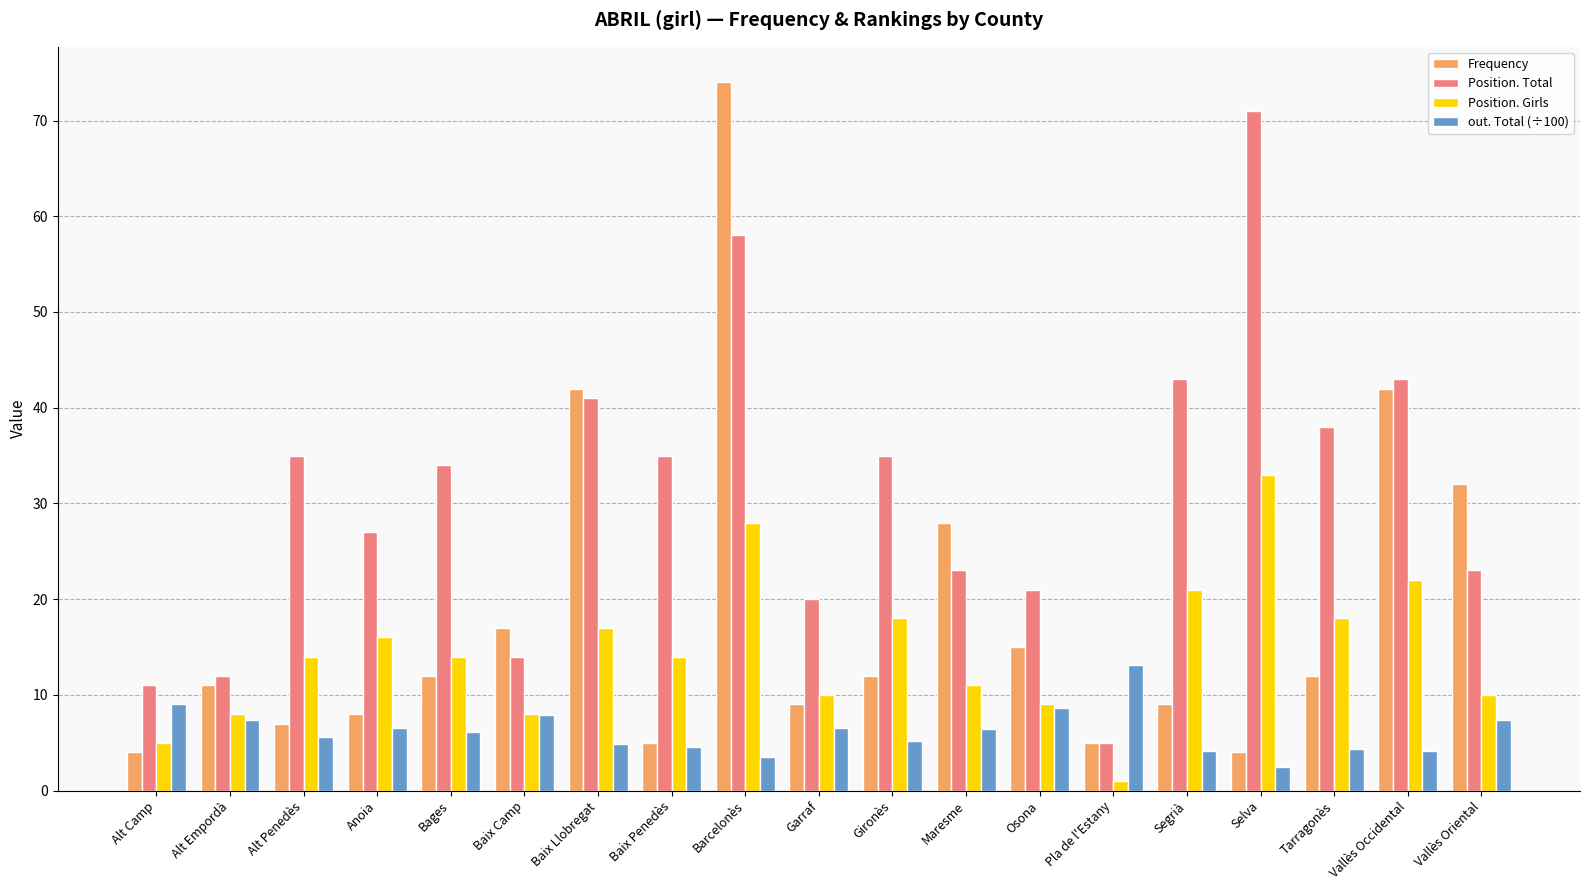

Which category has the lowest value in the Position. Girls series?

Pla de l'Estany